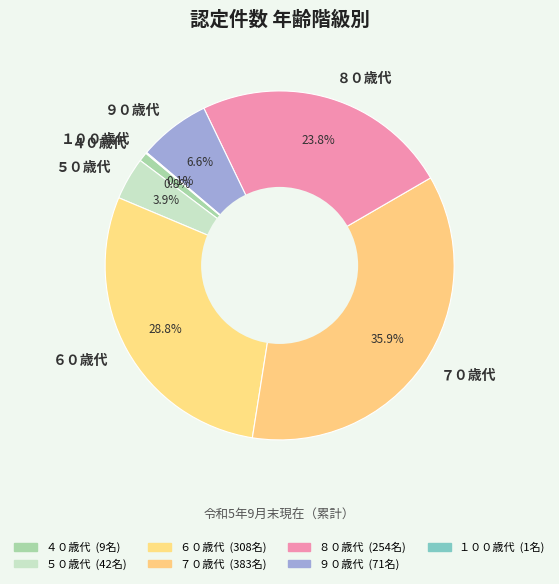

To the nearest percent, what is the difference between the largest and smallest slice percentages?

36%